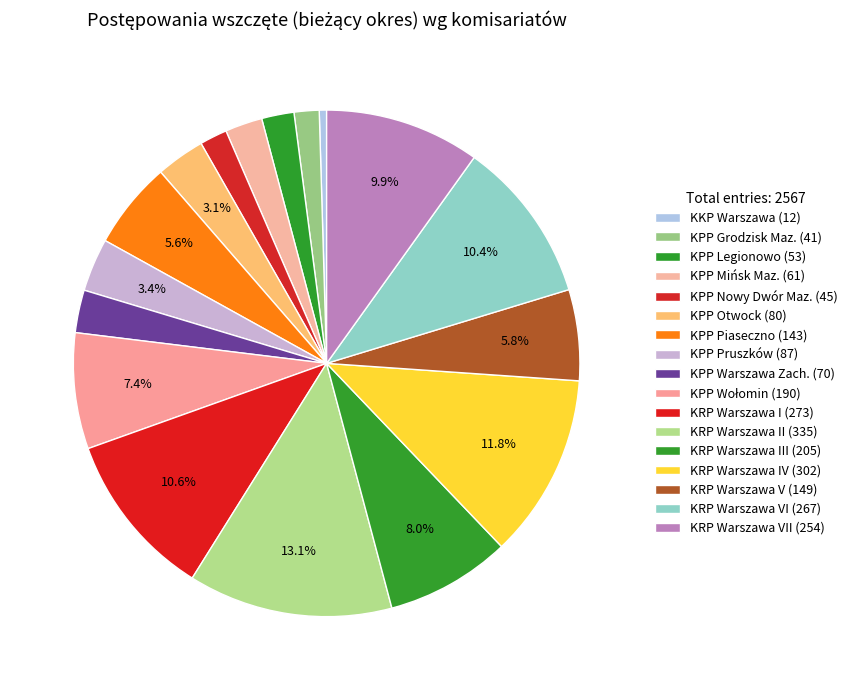

Count the number of slices in the pie.

17